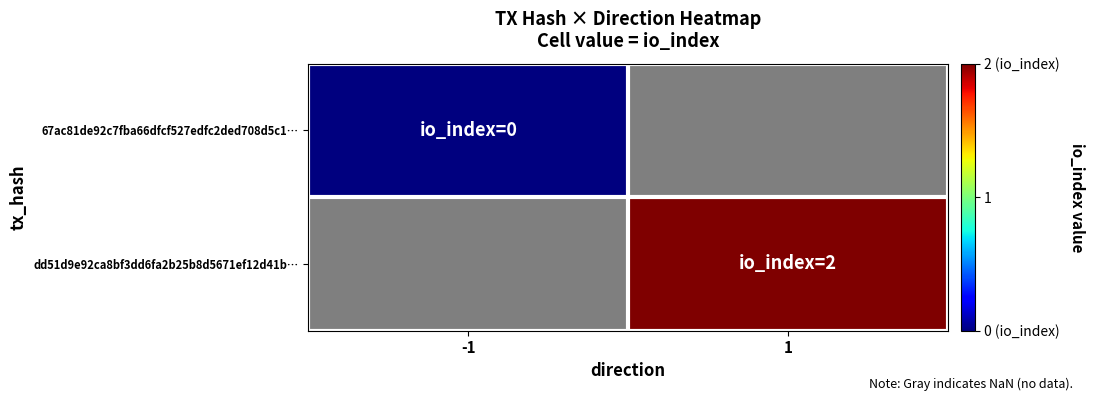

True or false: dd51d9e92ca8bf3dd6fa2b25b8d5671ef12d41b… has a value of 2.0 at 1.

True